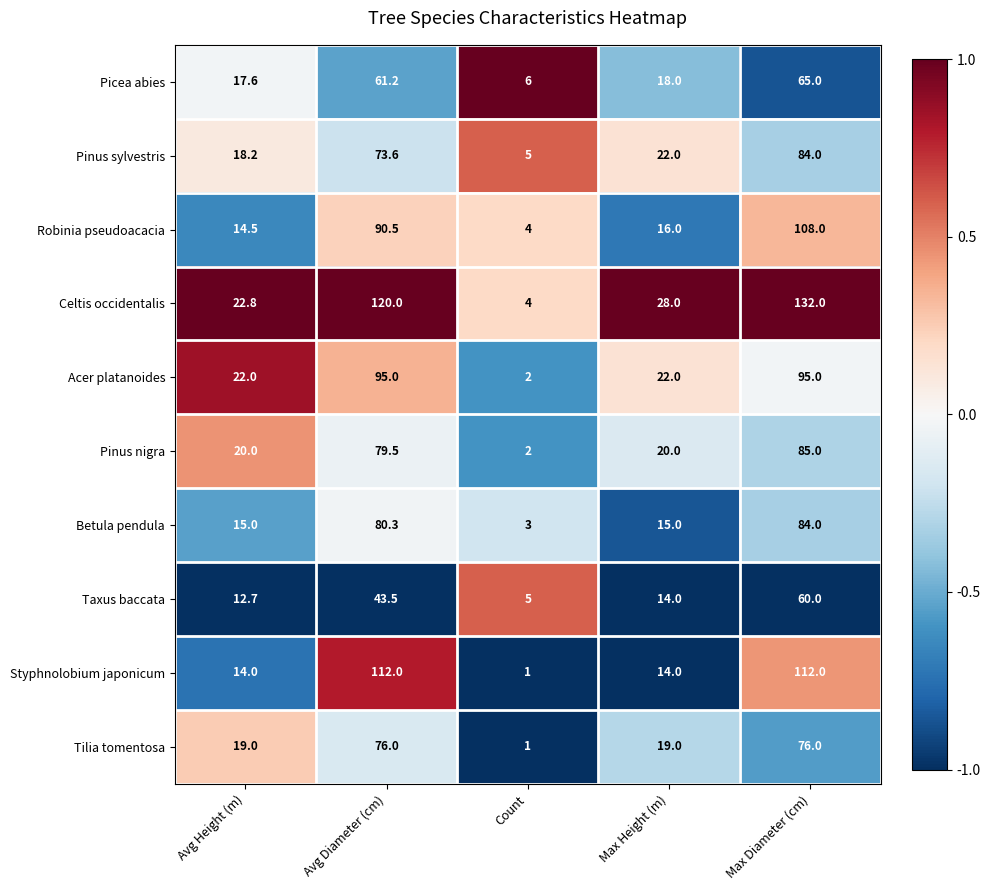

What is the difference between the Betula pendula values at Max Height (m) and Avg Diameter (cm)?

65.3